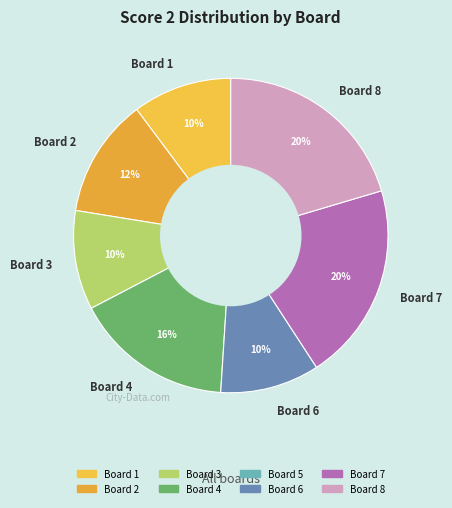

True or false: Board 8 accounts for 8% of the total.

False